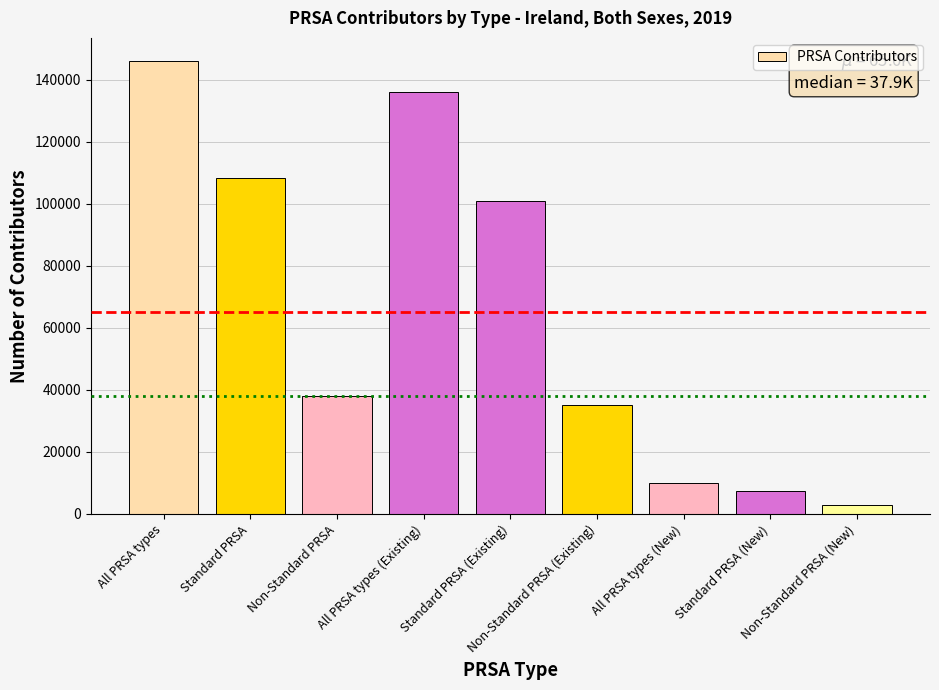

Reading left to right, transcribe all the data shown in this chart.

146253	108314	37939	136213	101036	35177	10040	7278	2762